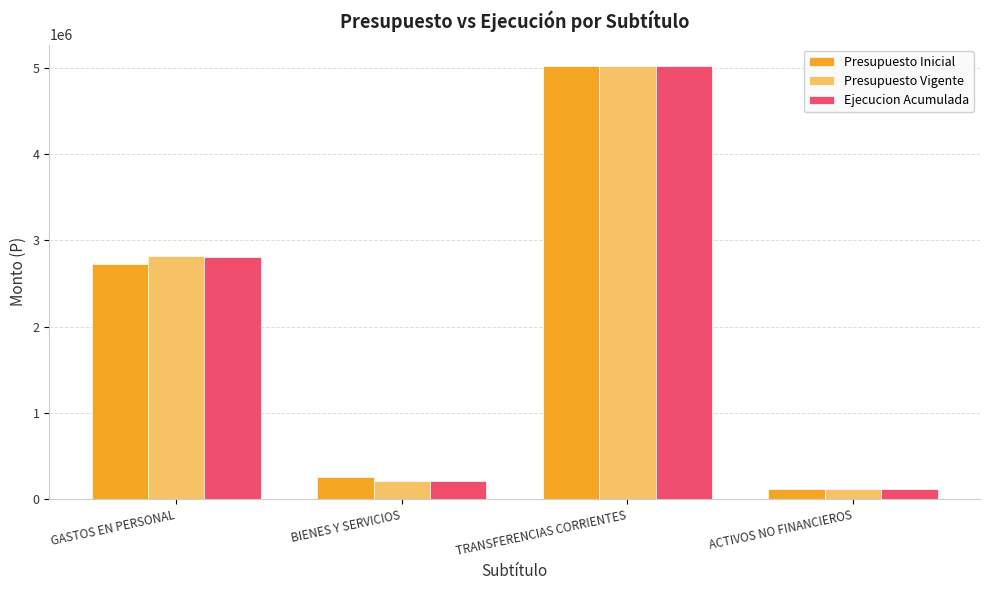

What are all the series names shown in the legend?

Presupuesto Inicial, Presupuesto Vigente, Ejecucion Acumulada